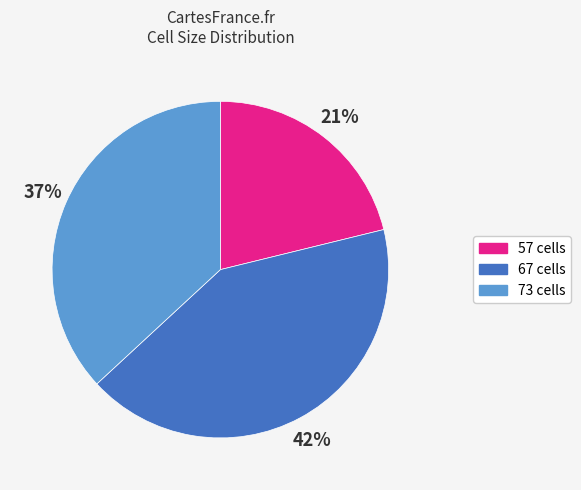

How many slices are in this pie chart?

3